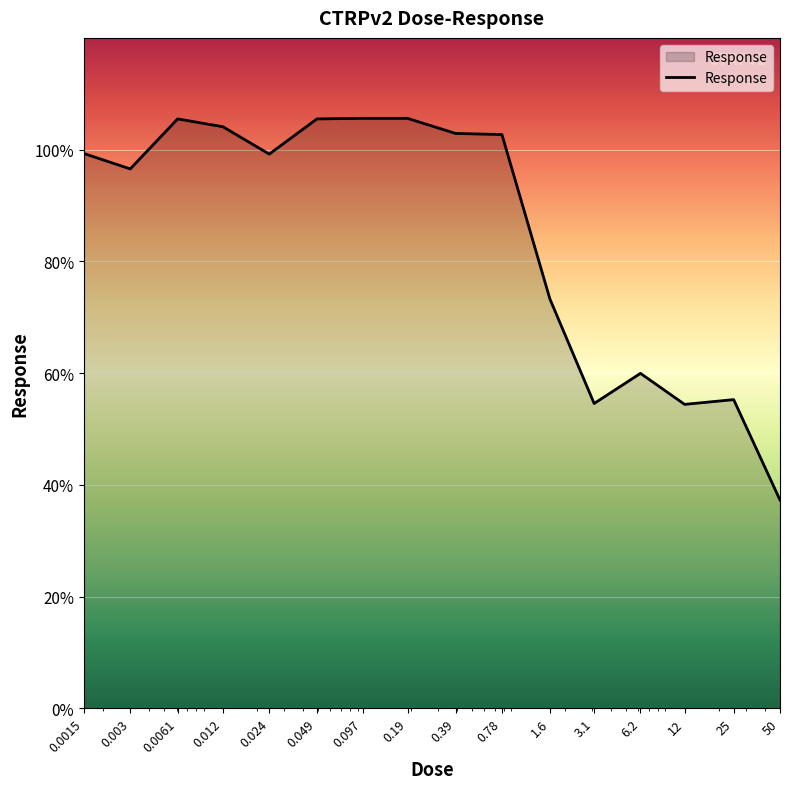

What is the greatest value displayed?

105.6